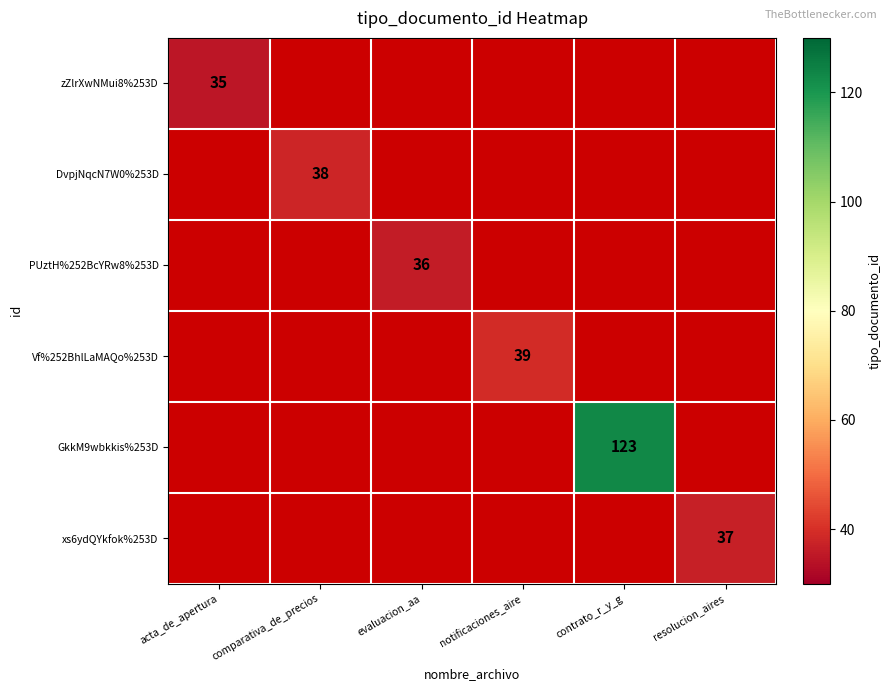

At how many categories does at least one series exceed 67?

1